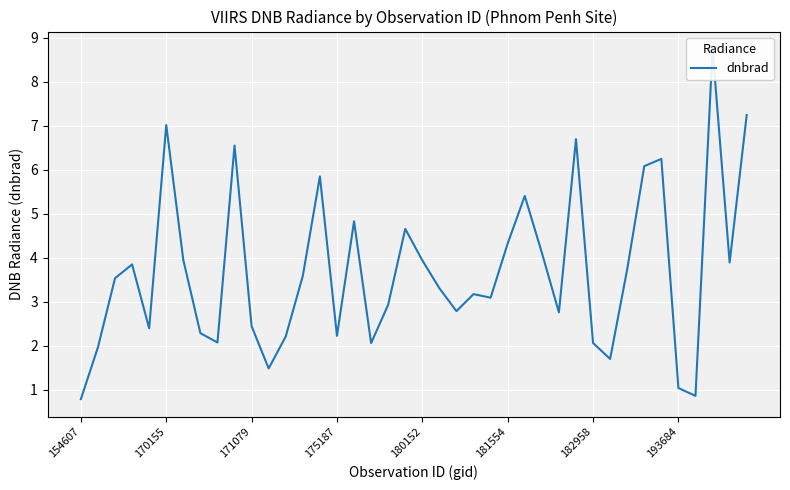

What position from the left is 28?

29